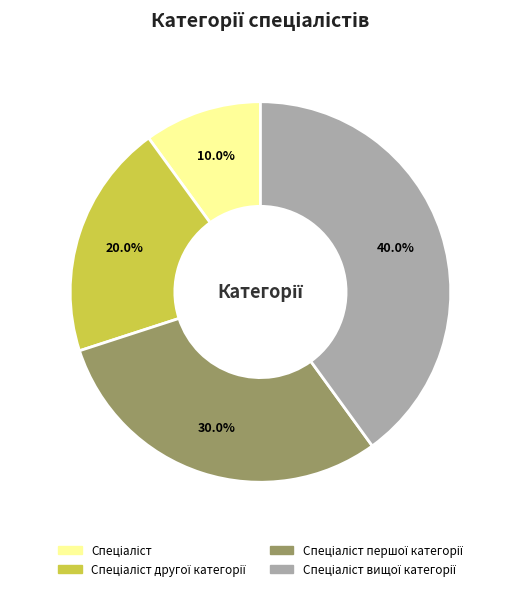

To the nearest percent, what is the difference between the Спеціаліст вищої категорії and Спеціаліст slice percentages?

30%